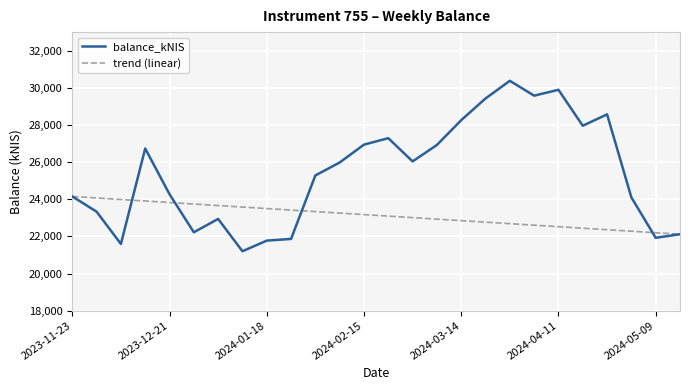

Which series has the largest total across all categories?

balance_kNIS